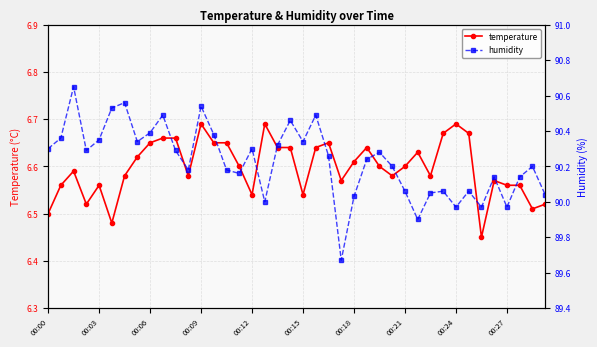

What is the lowest value of the temperature series?

6.5